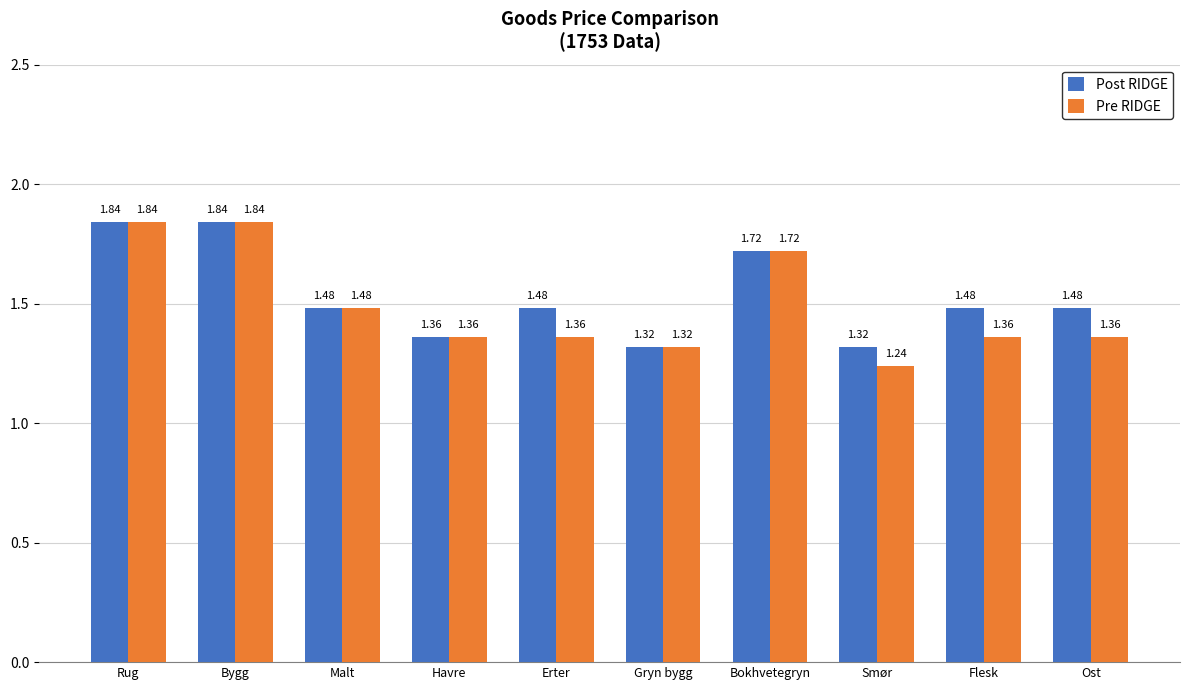

Is it true that Post RIDGE equals 0.7 at Gryn bygg?

False